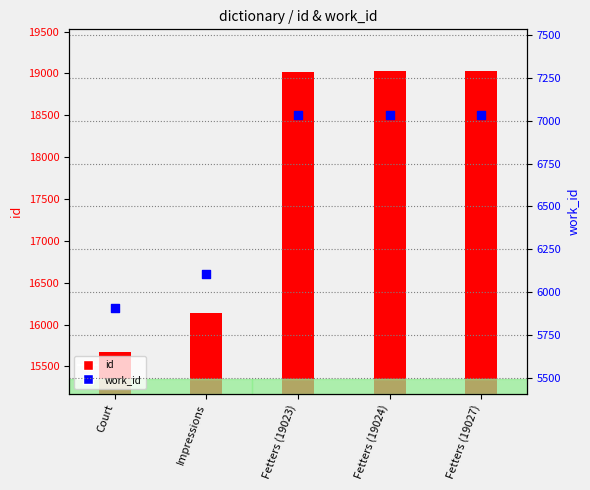

What are all the series names shown in the legend?

id, work_id